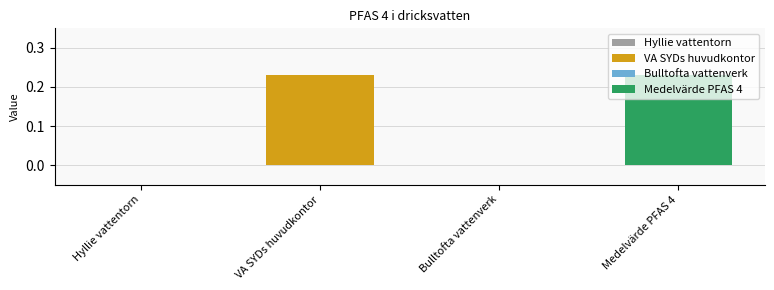

True or false: the data shows 0.2 at Medelvärde PFAS 4.

True